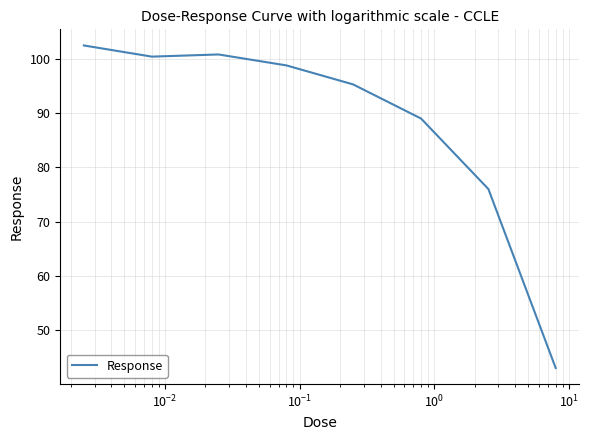

What is the smallest value displayed?

43.0